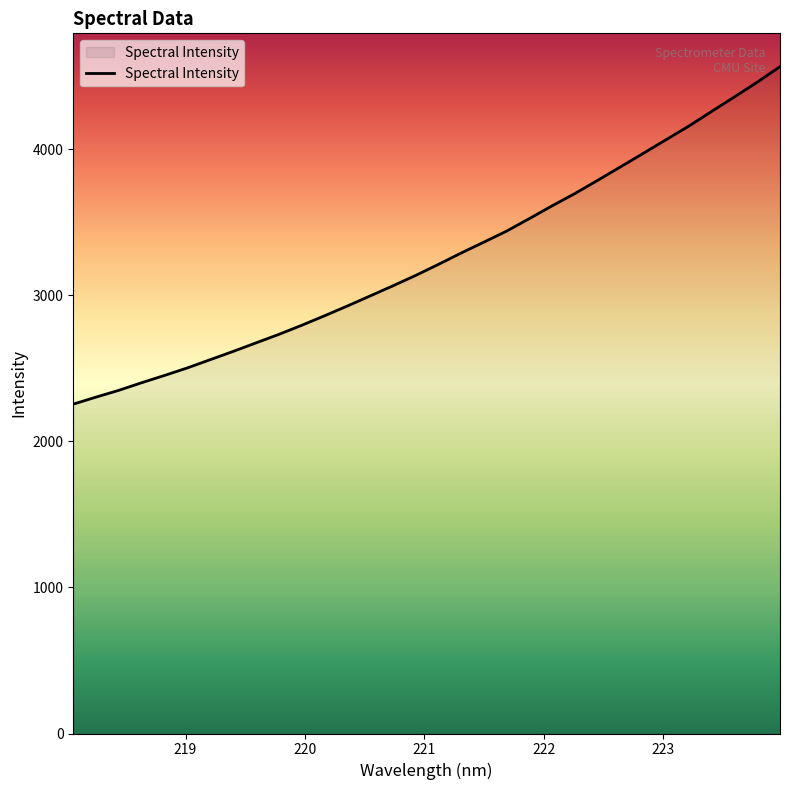

What is the difference between the maximum and minimum values?

2311.3